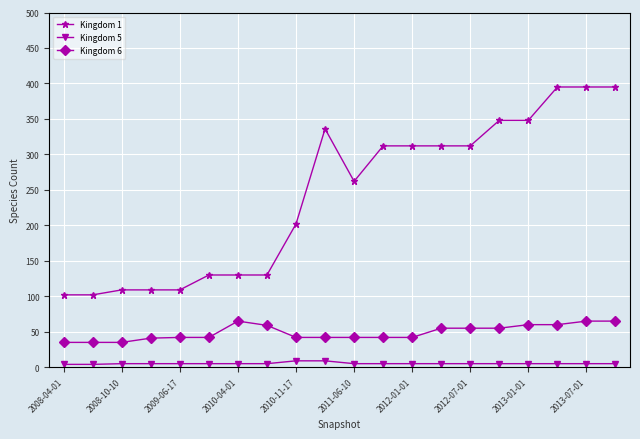

Which series has the largest range (max minus min)?

Kingdom 1